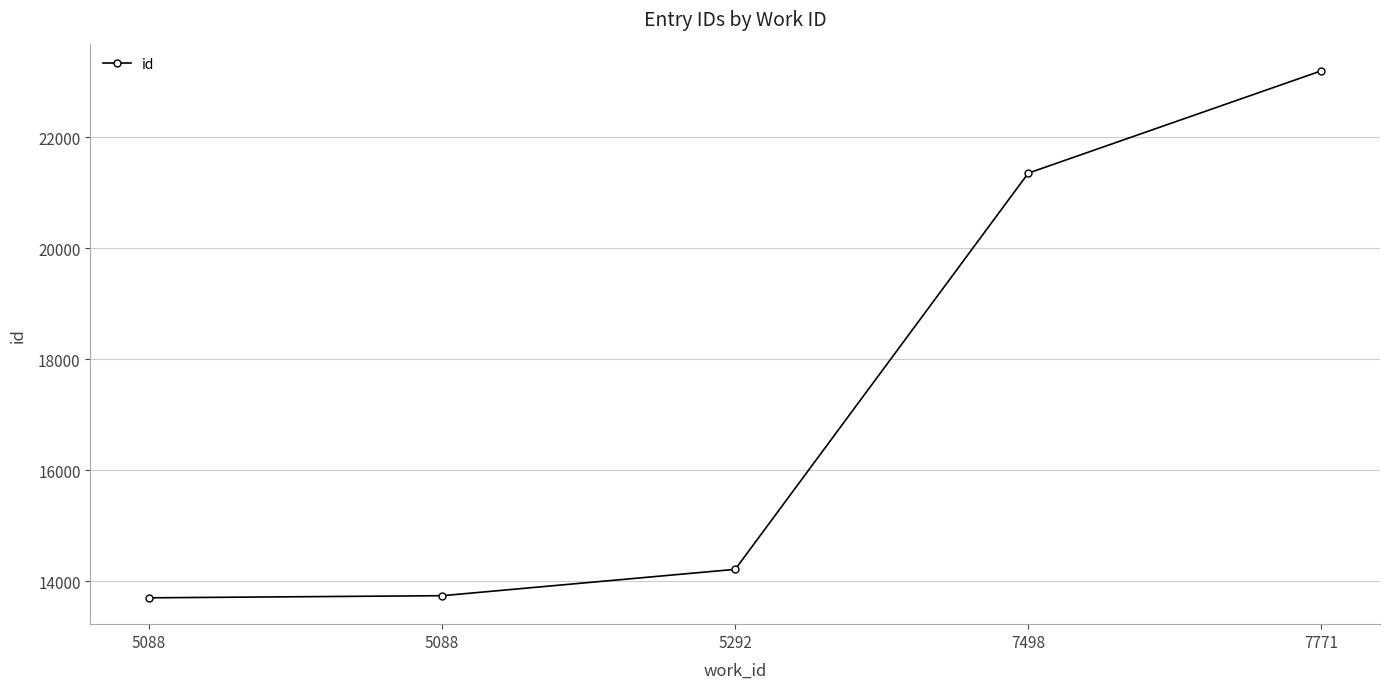

How many values are below 14218?

2